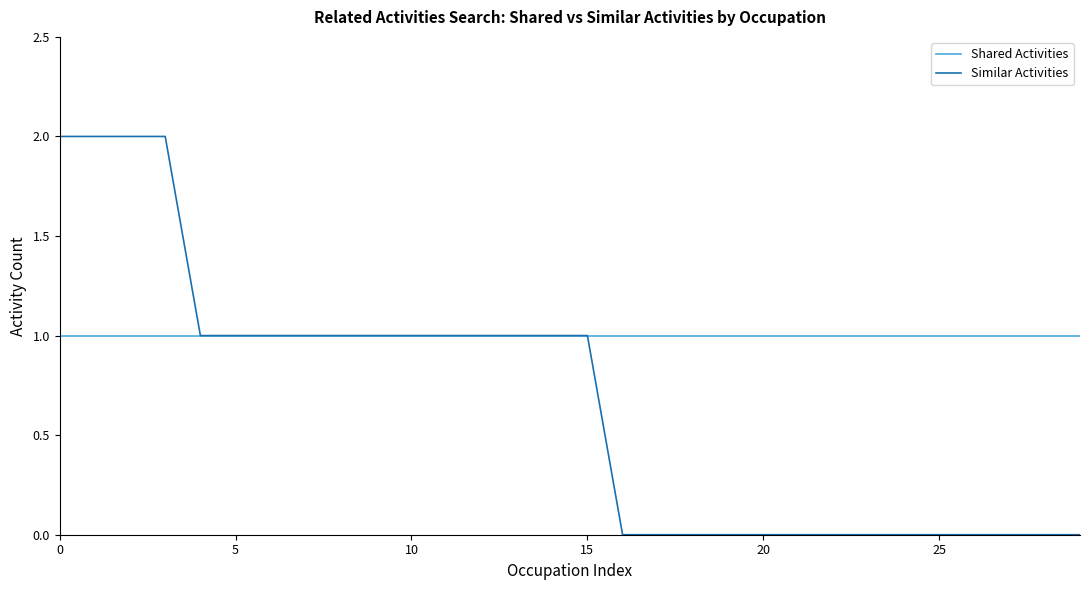

Which series has the widest spread of values?

Similar Activities